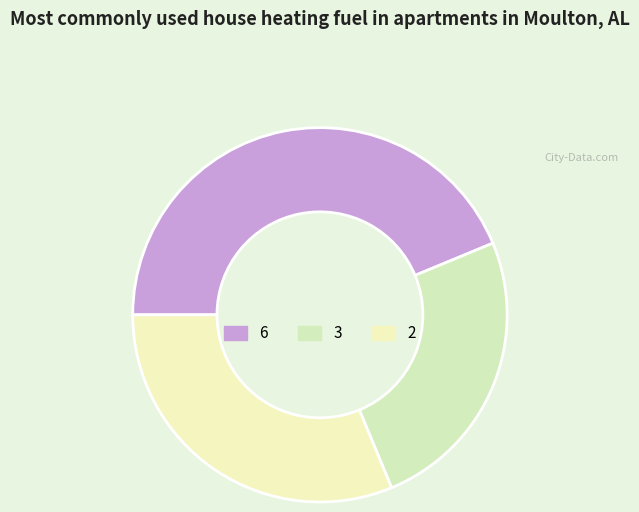

How many segments does this pie chart have?

3